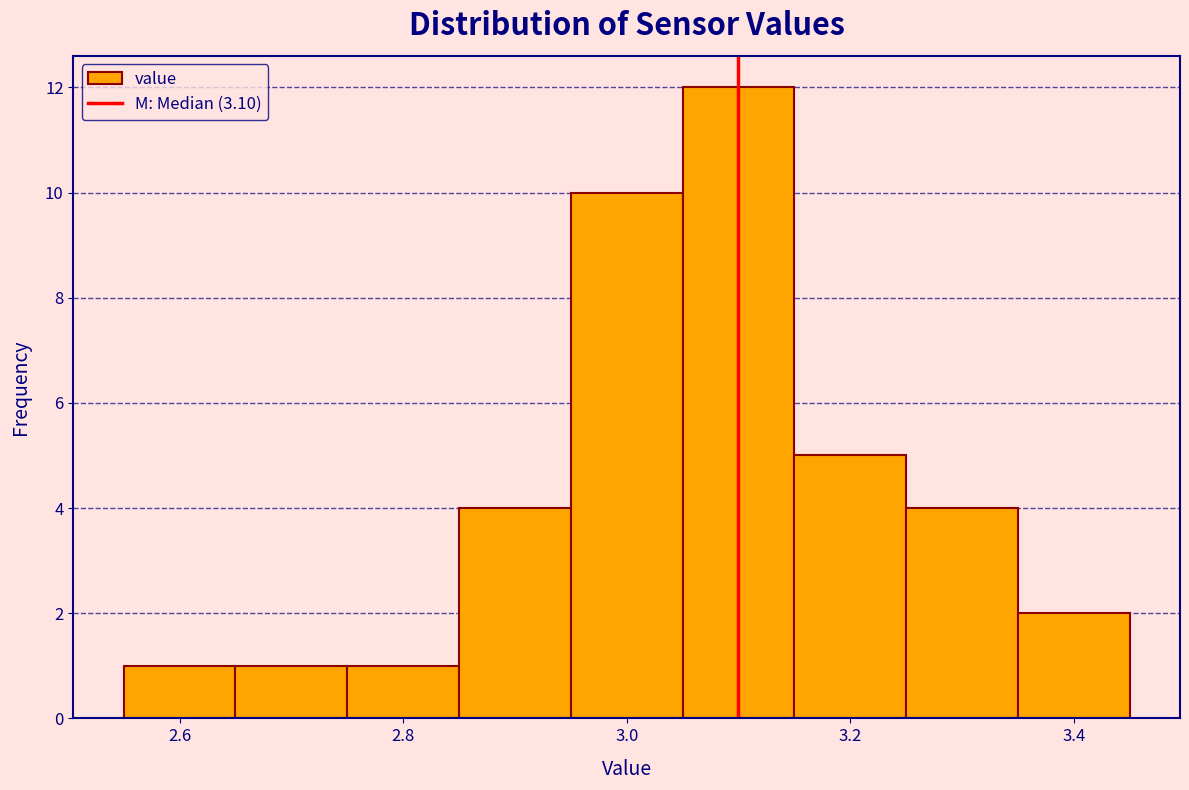

Reading left to right, list every bar in this chart as the range it spans on the x-axis followed by its height. Neither the bar edges nor the heights are printed on the chart, so give them approximately, as read against the axes.

2.55 to 2.65: 1
2.65 to 2.75: 1
2.75 to 2.85: 1
2.85 to 2.95: 4
2.95 to 3.05: 10
3.05 to 3.15: 12
3.15 to 3.25: 5
3.25 to 3.35: 4
3.35 to 3.45: 2